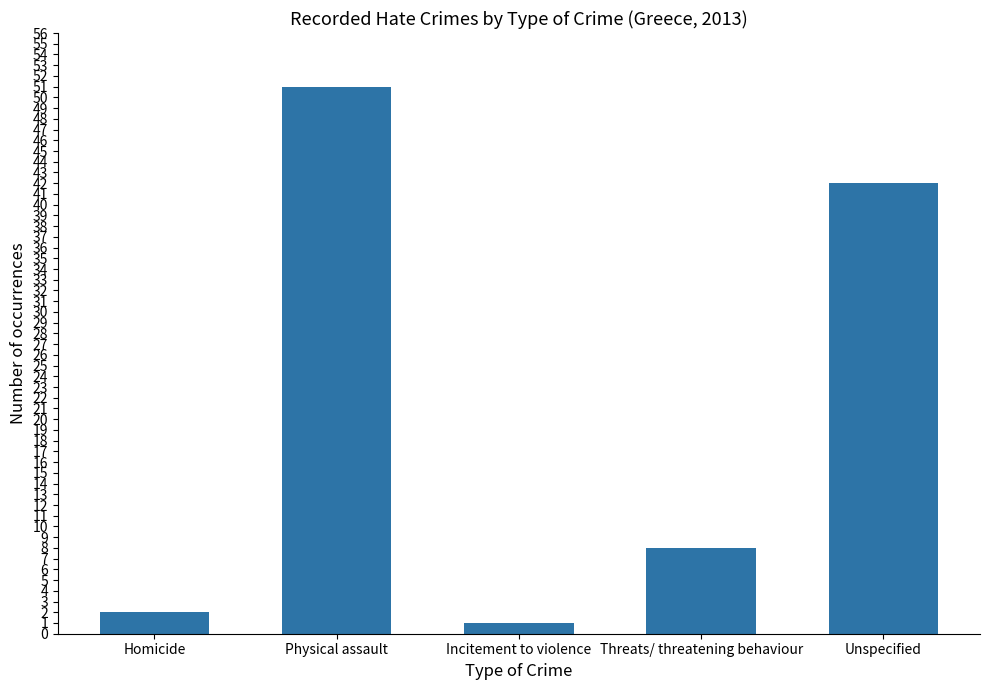

Which has a higher value, Homicide or Threats/ threatening behaviour?

Threats/ threatening behaviour